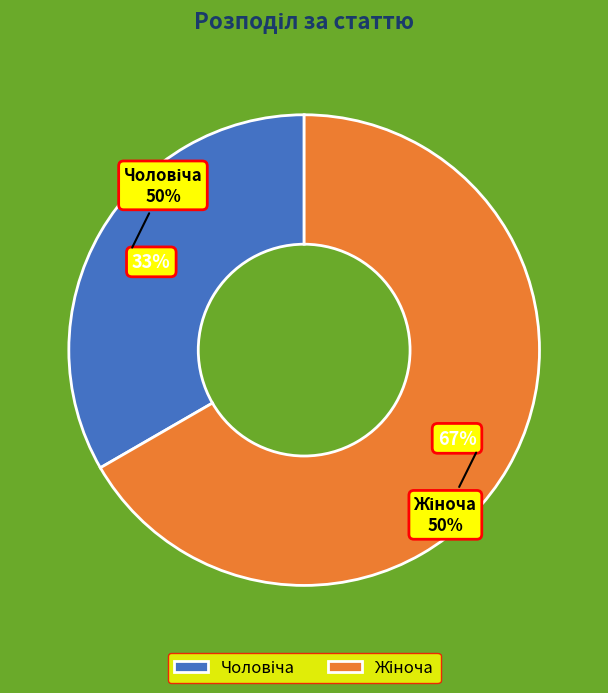

Do Жіноча and Чоловіча together represent more than half of the pie?

Yes